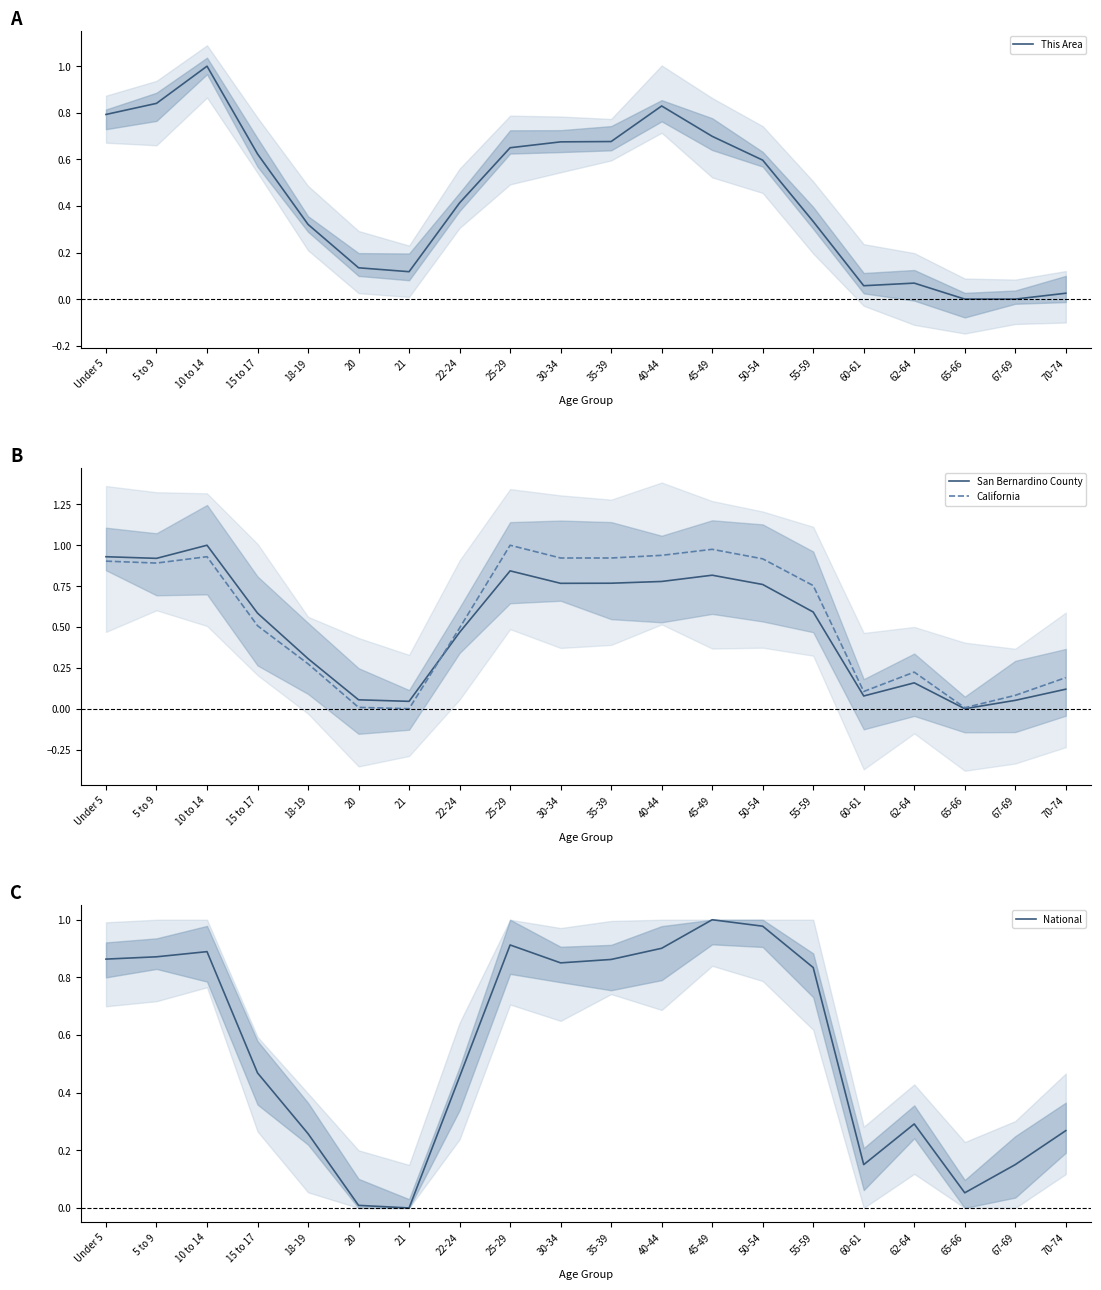

Read the This Area value at 50-54.

0.6